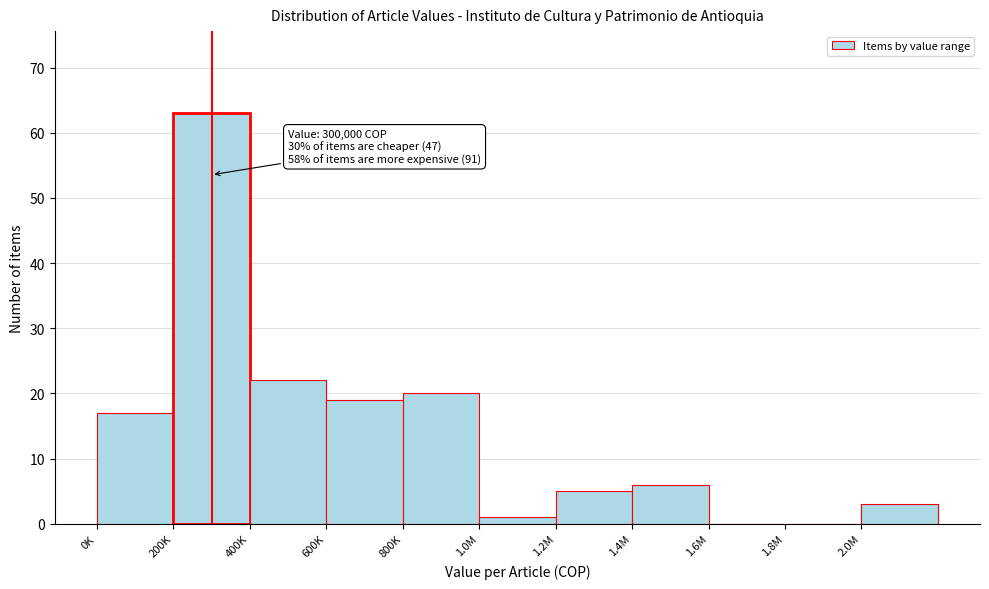

Reading right to left, transcribe all the data shown in this chart.

2.0M=3	1.8M=0	1.6M=0	1.4M=6	1.2M=5	1.0M=1	800K=20	600K=19	400K=22	200K=63	0K=17